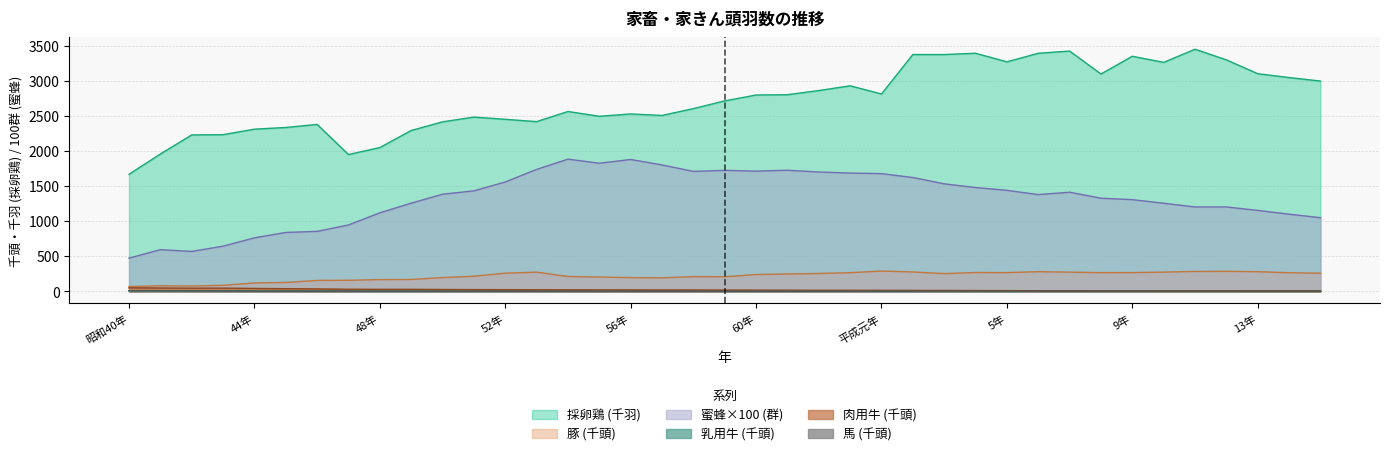

Count the number of categories in the chart.

39